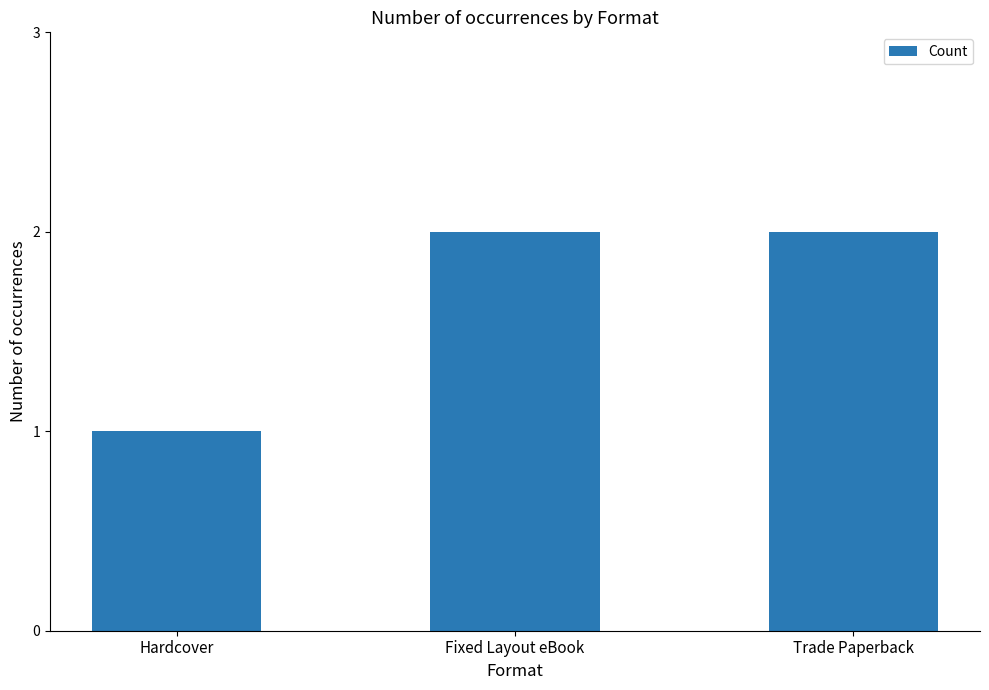

Reading left to right, transcribe all the data shown in this chart.

Hardcover=1	Fixed Layout eBook=2	Trade Paperback=2